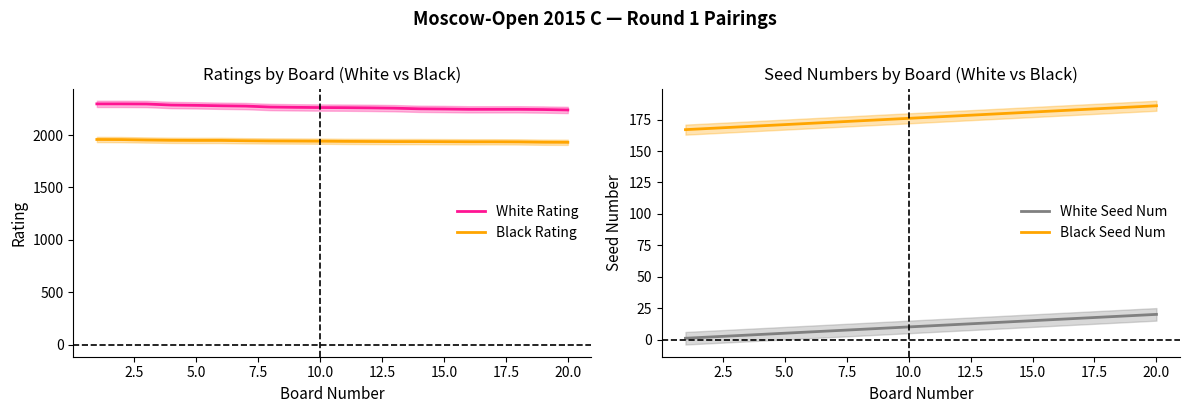

True or false: White Rating and Black Rating cross at least once.

False